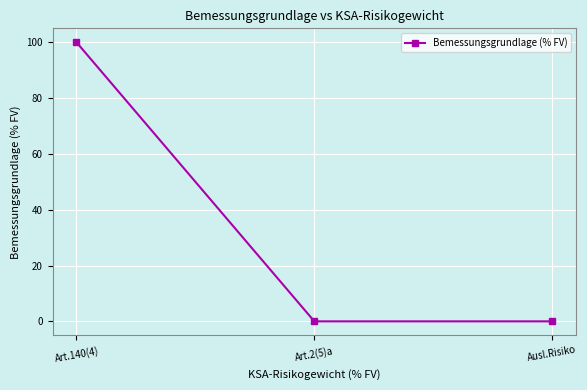

The chart shows a value of 0.0 at Ausl.Risiko. True or false?

True